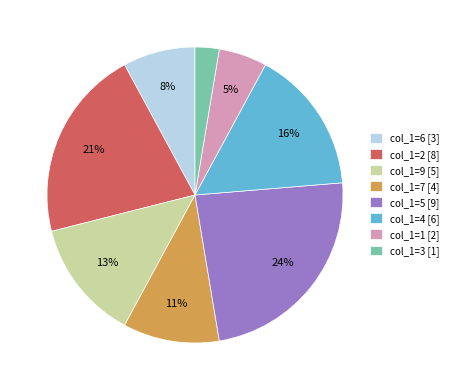

Approximately how many times larger is the value at col_1=4 [6] compared to col_1=6 [3]?

2.0